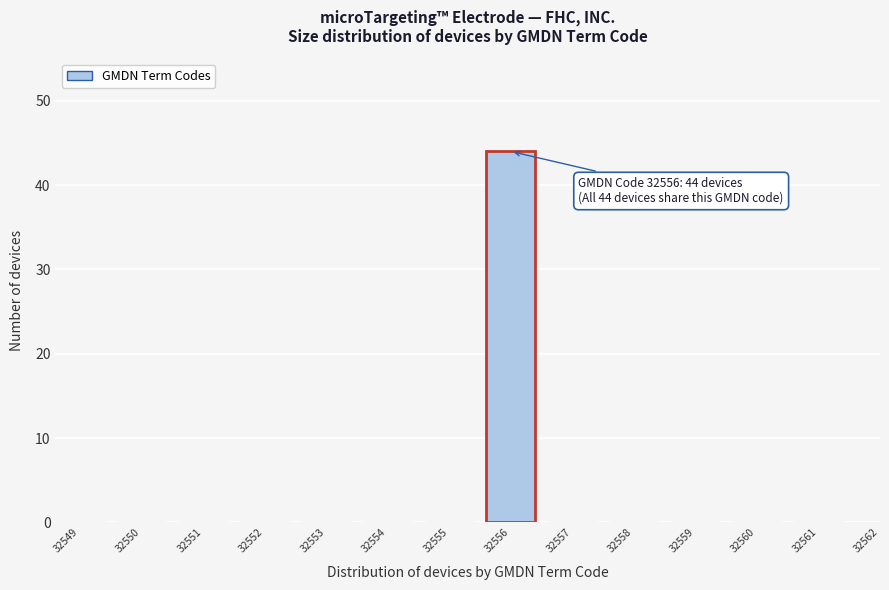

Reading right to left, transcribe all the data shown in this chart.

32561=0	32560=0	32559=0	32558=0	32557=0	32556=44	32555=0	32554=0	32553=0	32552=0	32551=0	32550=0	32549=0